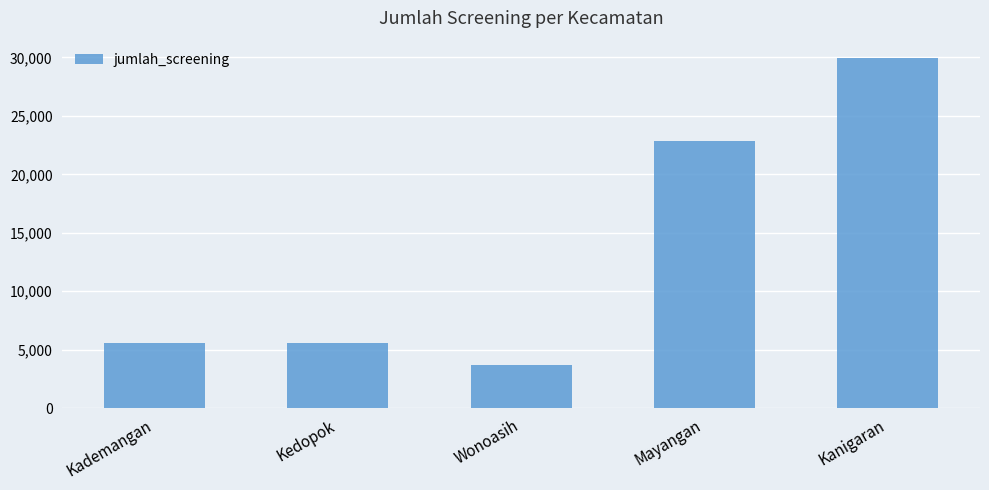

What is the label of the 2nd bar from the left?

Kedopok